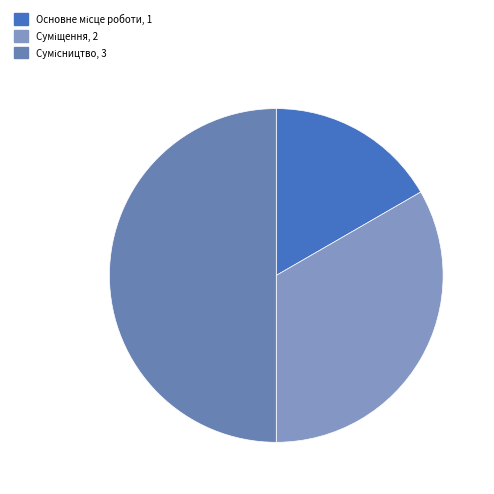

Is Суміщення the majority of the pie?

No